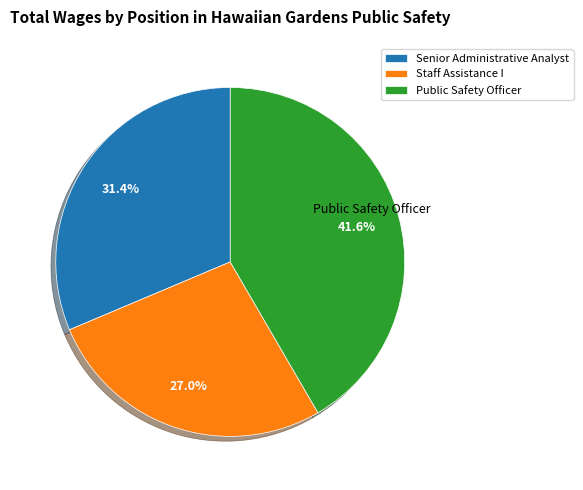

Is there a majority slice in this chart?

No